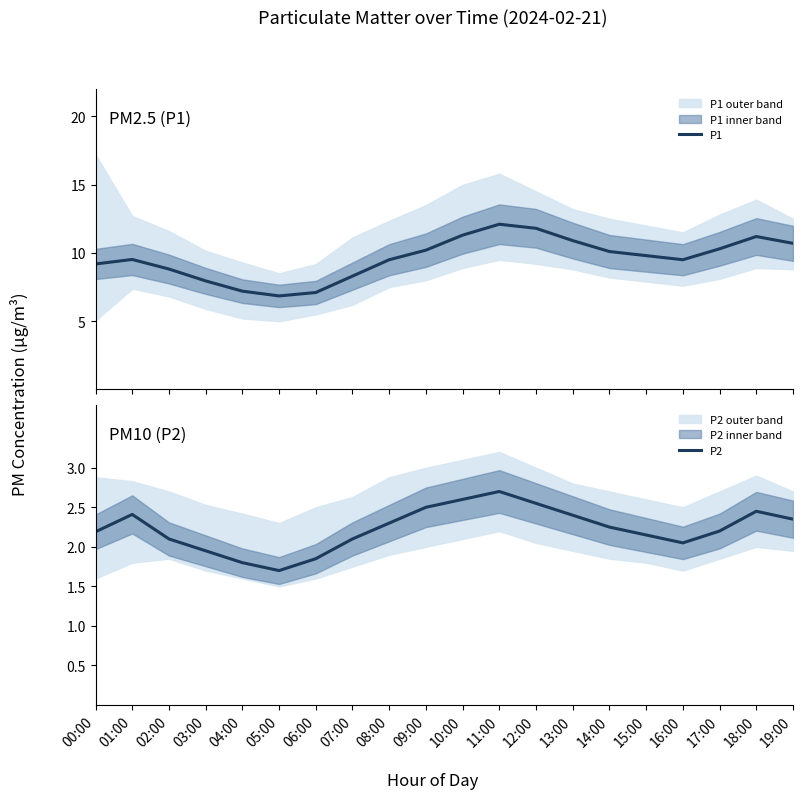

Rank the series at 17:00 from lowest to highest value.

P2, P1